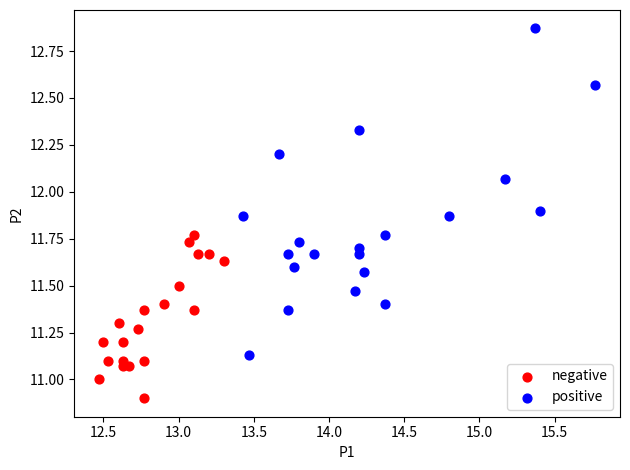

Which series has the widest spread of Y values?

positive